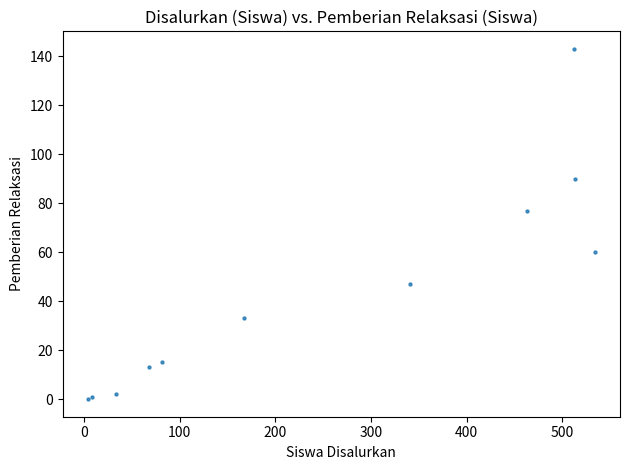

What Y value in the scatter plot is closest to 71?

77